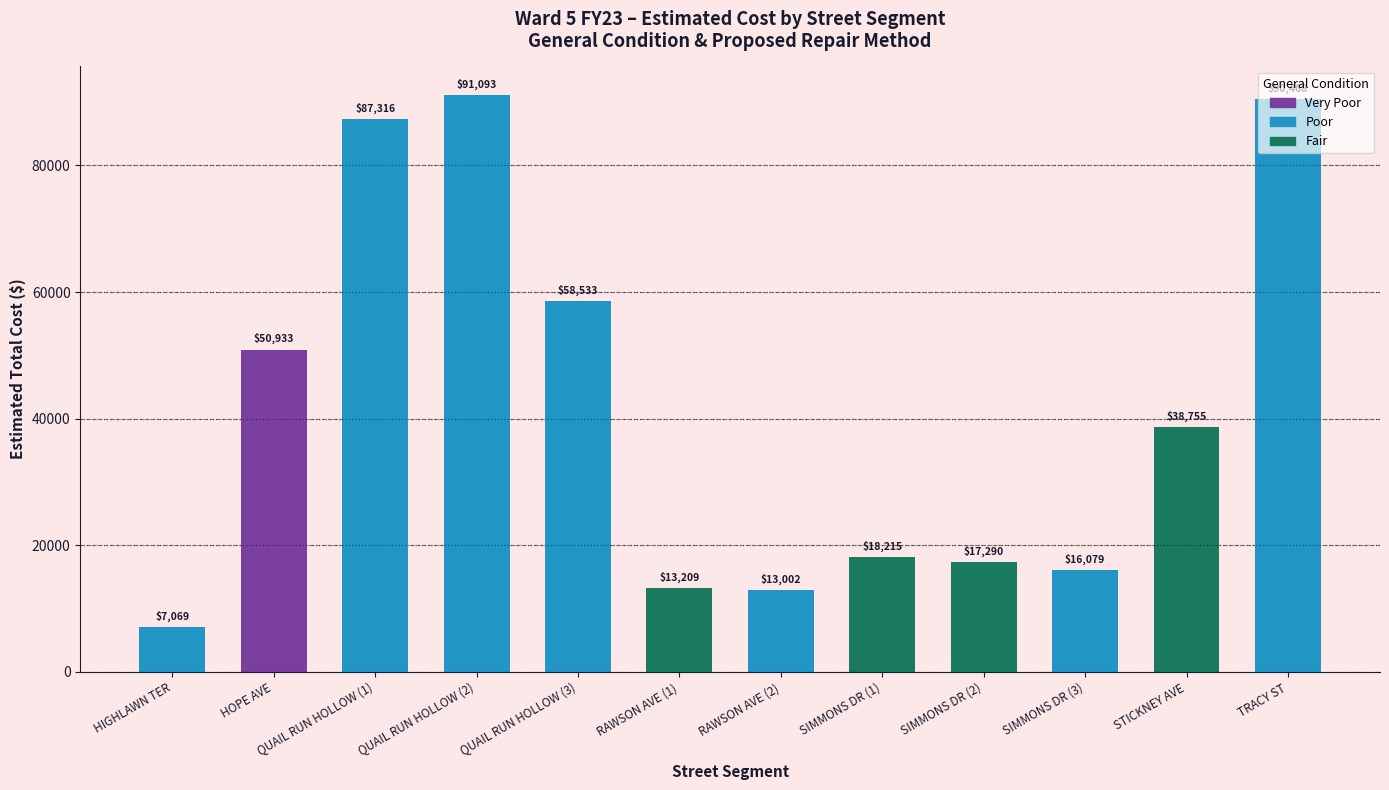

At which label is the value closest to 49081?

HOPE AVE